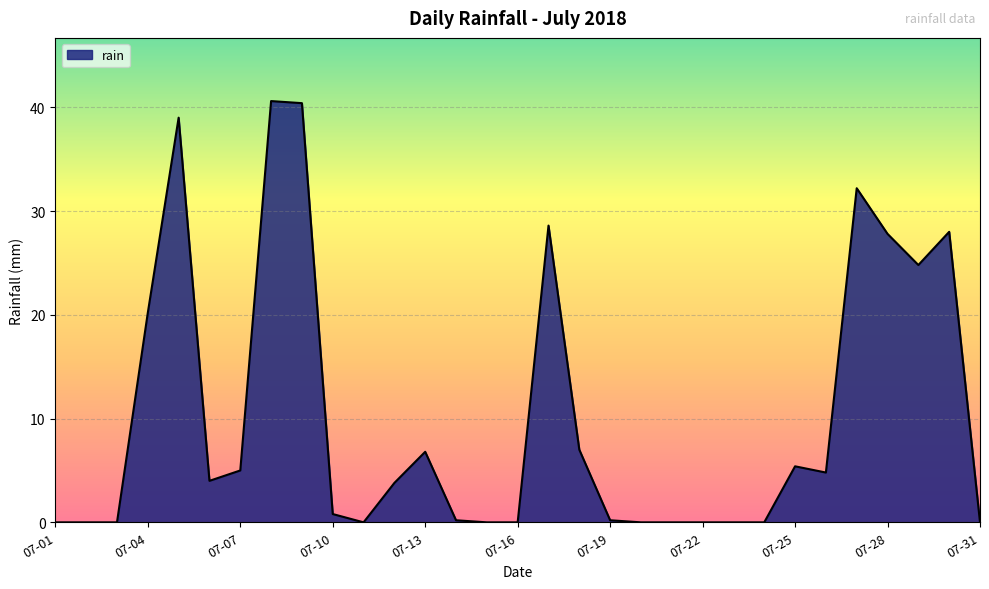

What is the greatest value displayed?

40.6